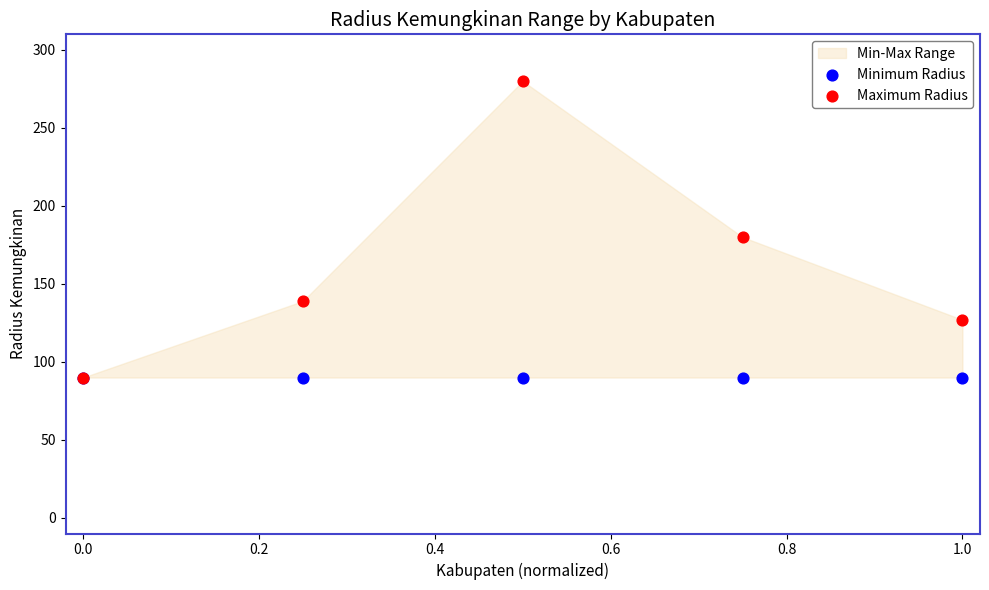

Across all series, what Y value is closest to 185?

180